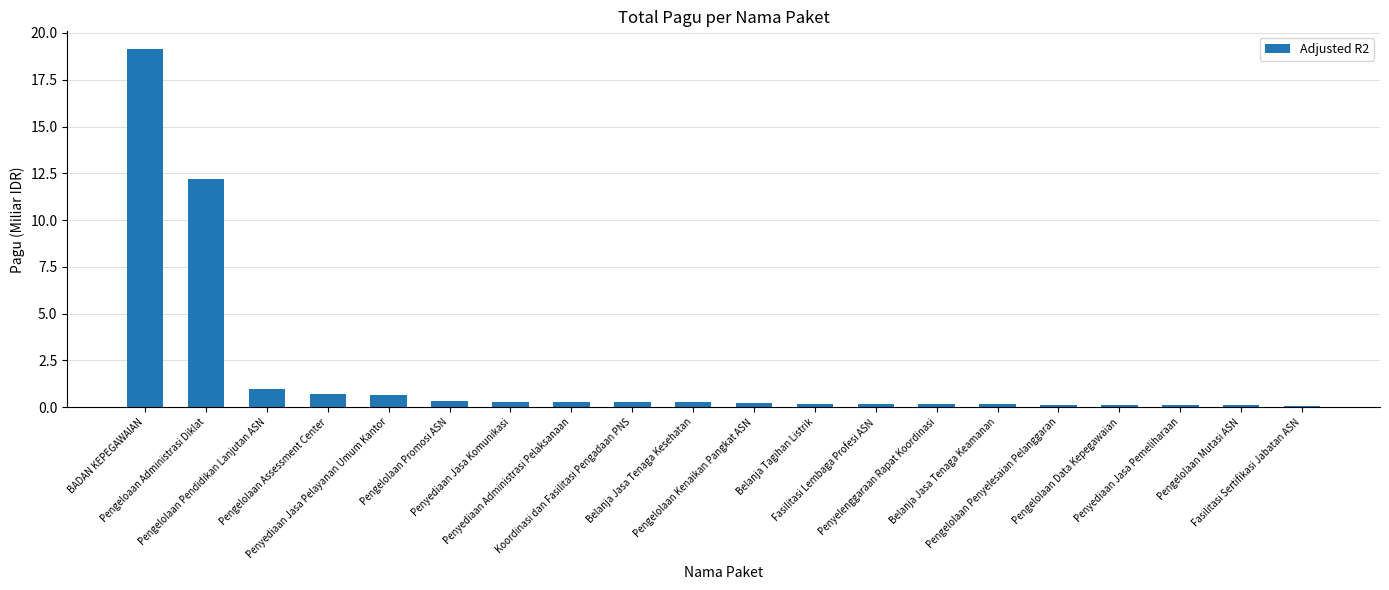

What is the label of the 1st bar from the left?

BADAN KEPEGAWAIAN